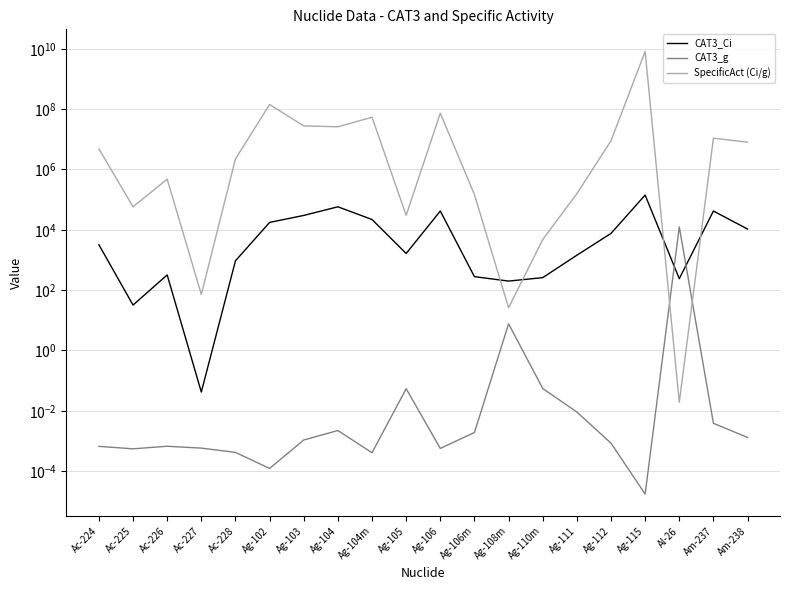

Which series has the largest total across all categories?

SpecificAct (Ci/g)